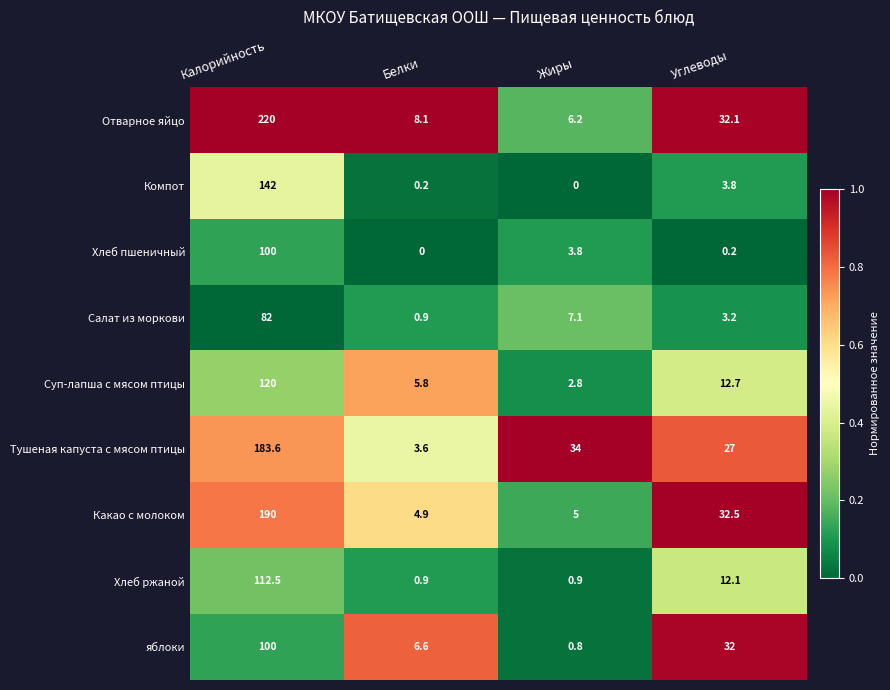

What is the difference between the Салат из моркови values at Белки and Калорийность?

81.1